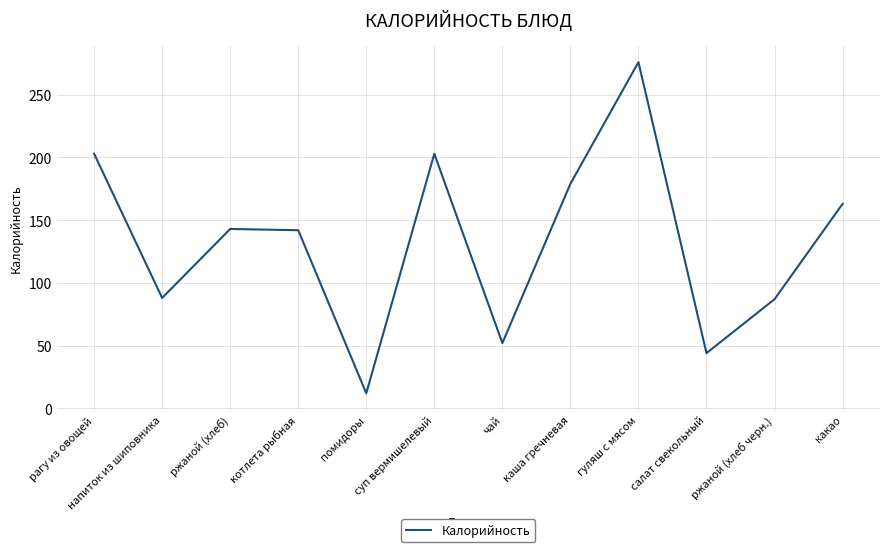

Which category has the lowest value across all series?

помидоры